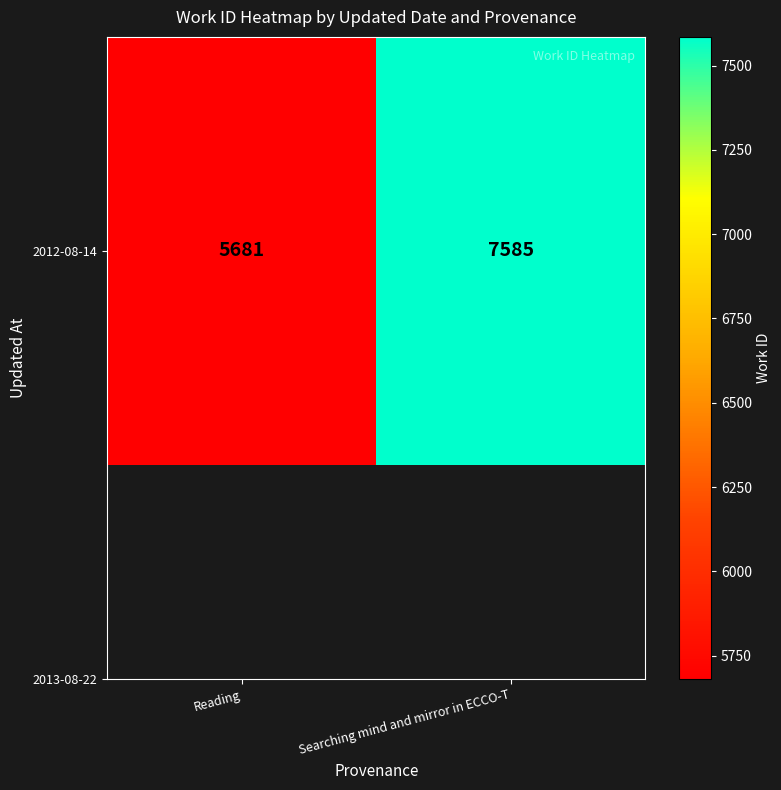

Reading left to right, what are all the values shown in this chart?

Reading=5681	Searching mind and mirror in ECCO-T=7585